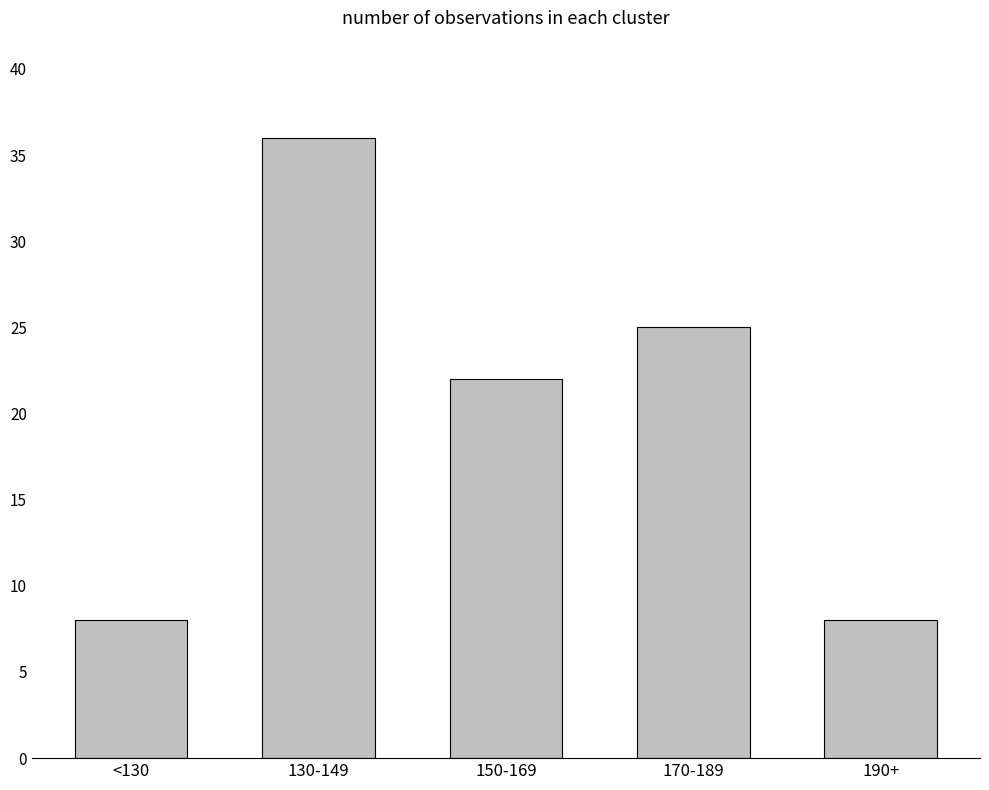

What is the label of the 4th bar from the right?

130-149